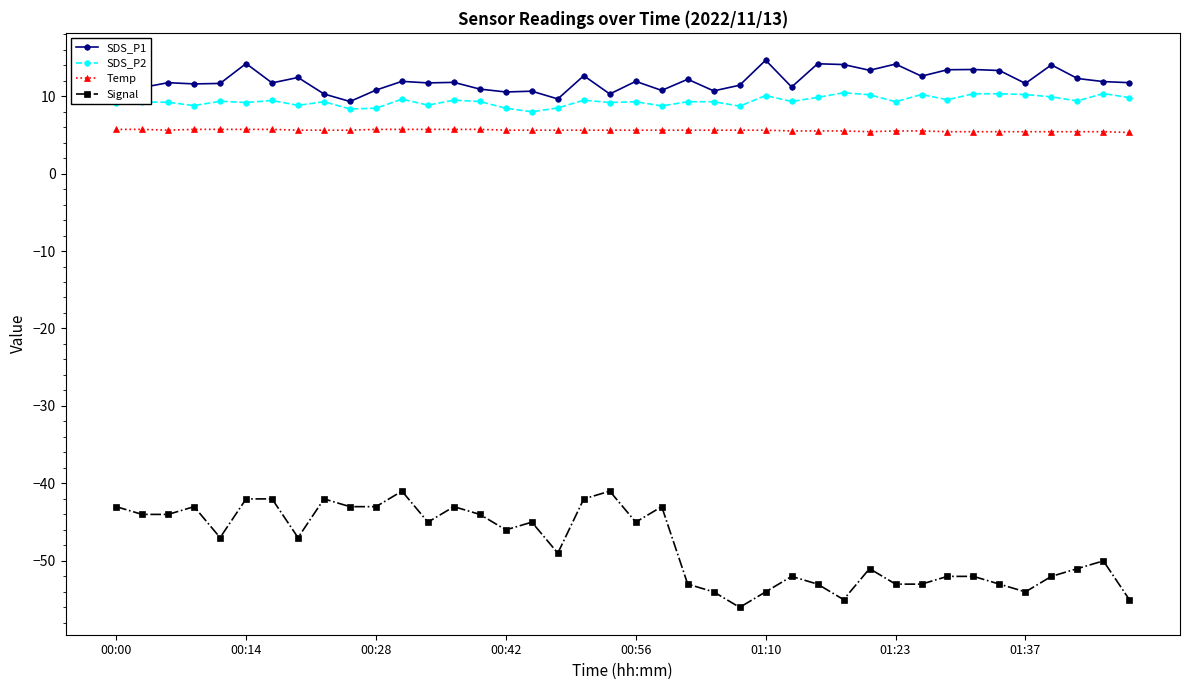

At how many categories does at least one series exceed -24?

40